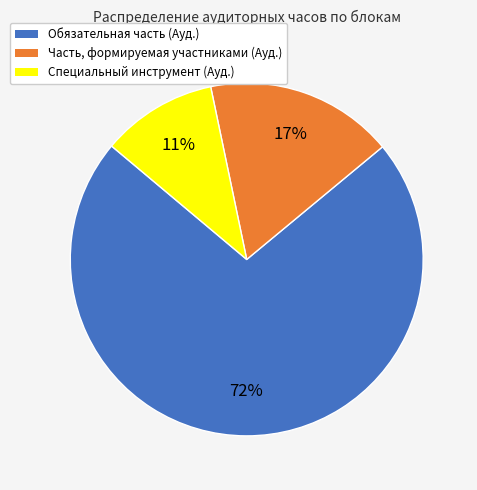

Combined, do Обязательная часть (Ауд.) and Специальный инструмент (Ауд.) account for over 50%?

Yes